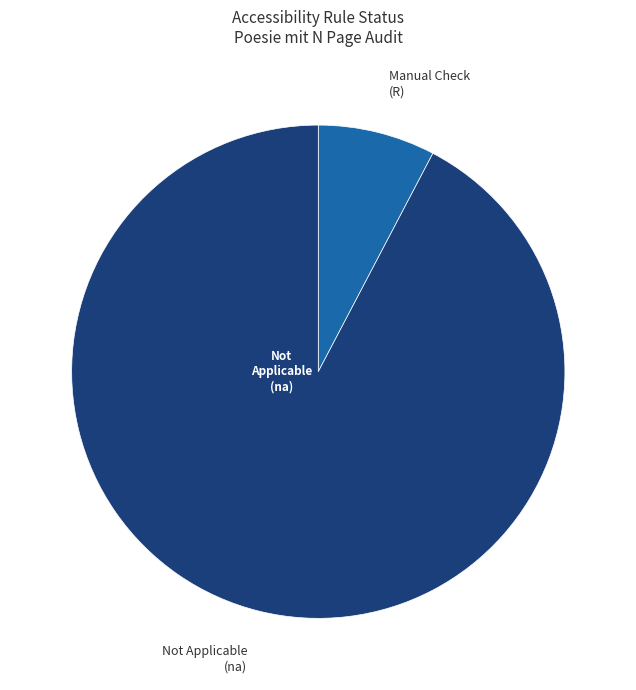

Approximately how many times larger is the value at Not Applicable (na) compared to Manual Check (R)?

12.0